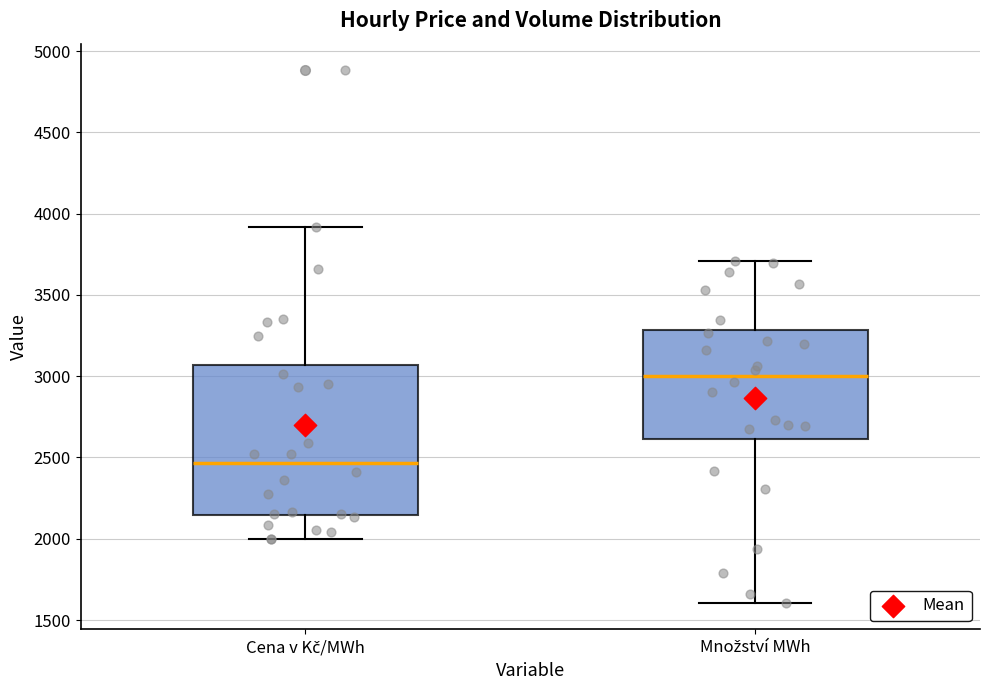

Comparing the boxes themselves (not the whiskers), which one is the tallest?

Cena v Kč/MWh